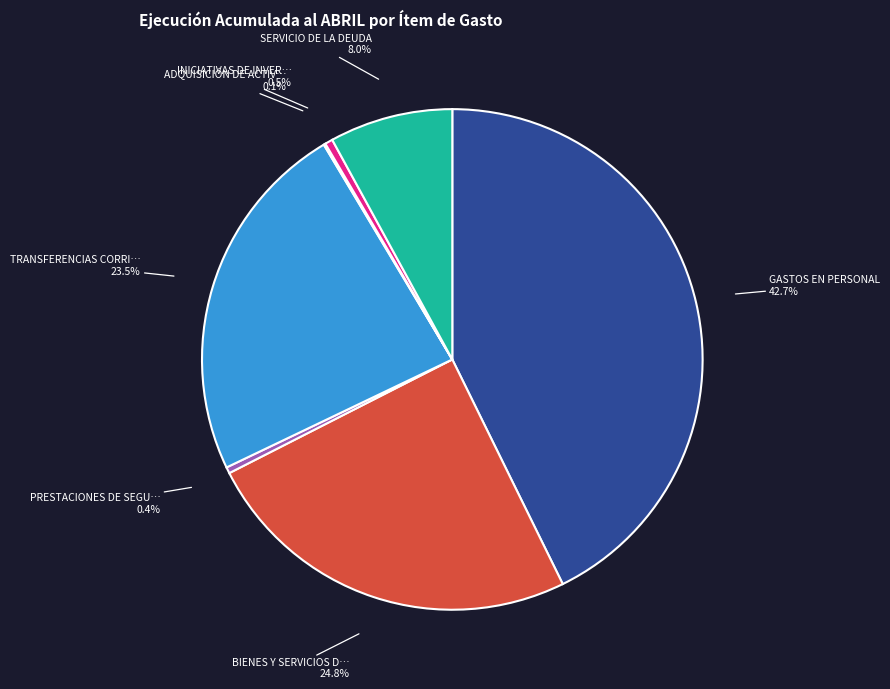

To the nearest percent, what is the average slice percentage?

14%